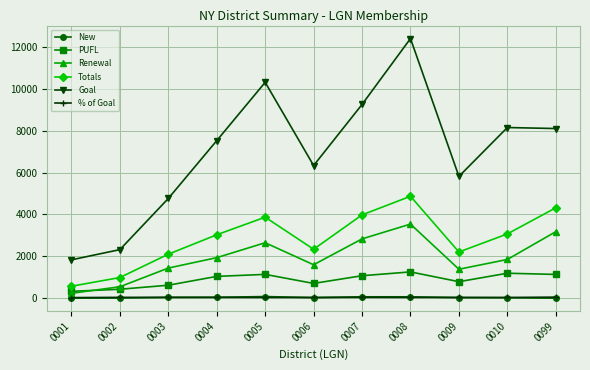

Which series has the widest spread of values?

Goal